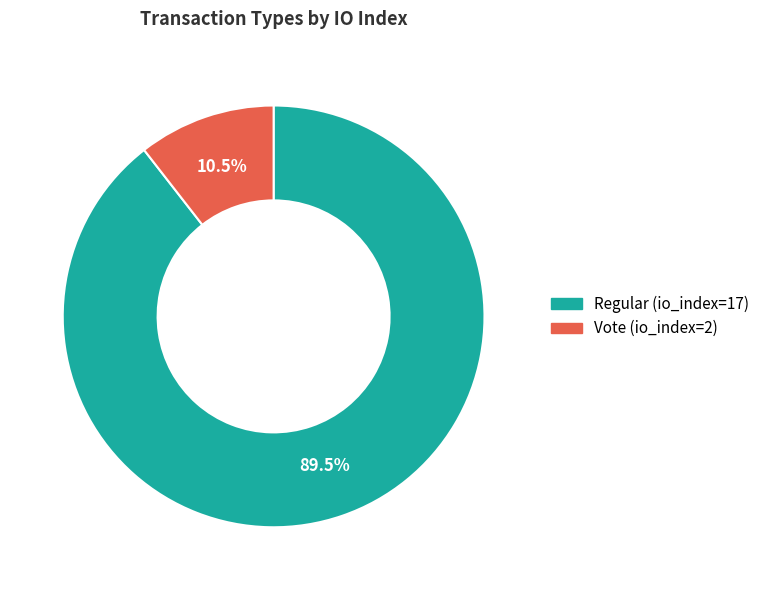

Rank the categories by value from lowest to highest.

Vote (io_index=2), Regular (io_index=17)